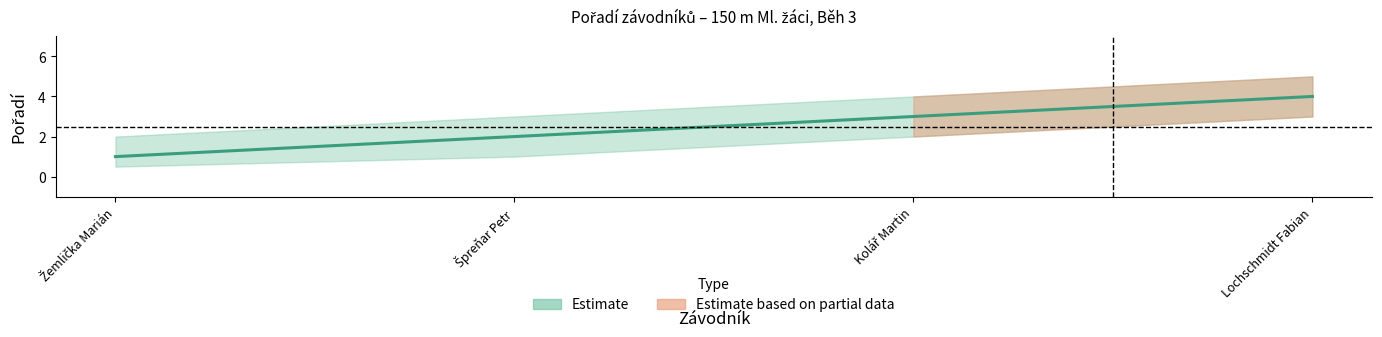

What is the value of the Pořadí_upper point at the 2nd from the left?

3.0